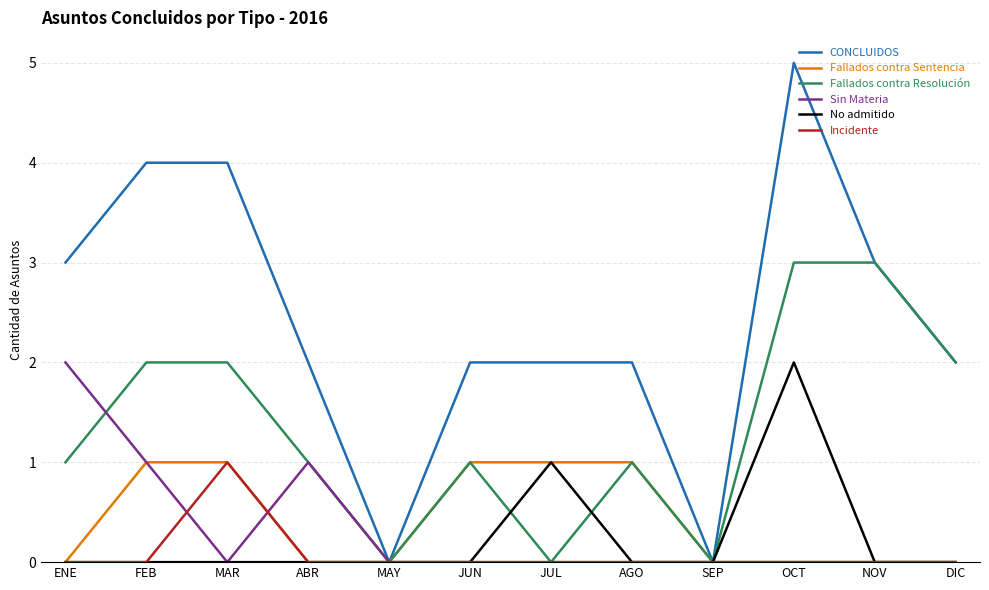

Is this an area chart (filled region under the line)?

No